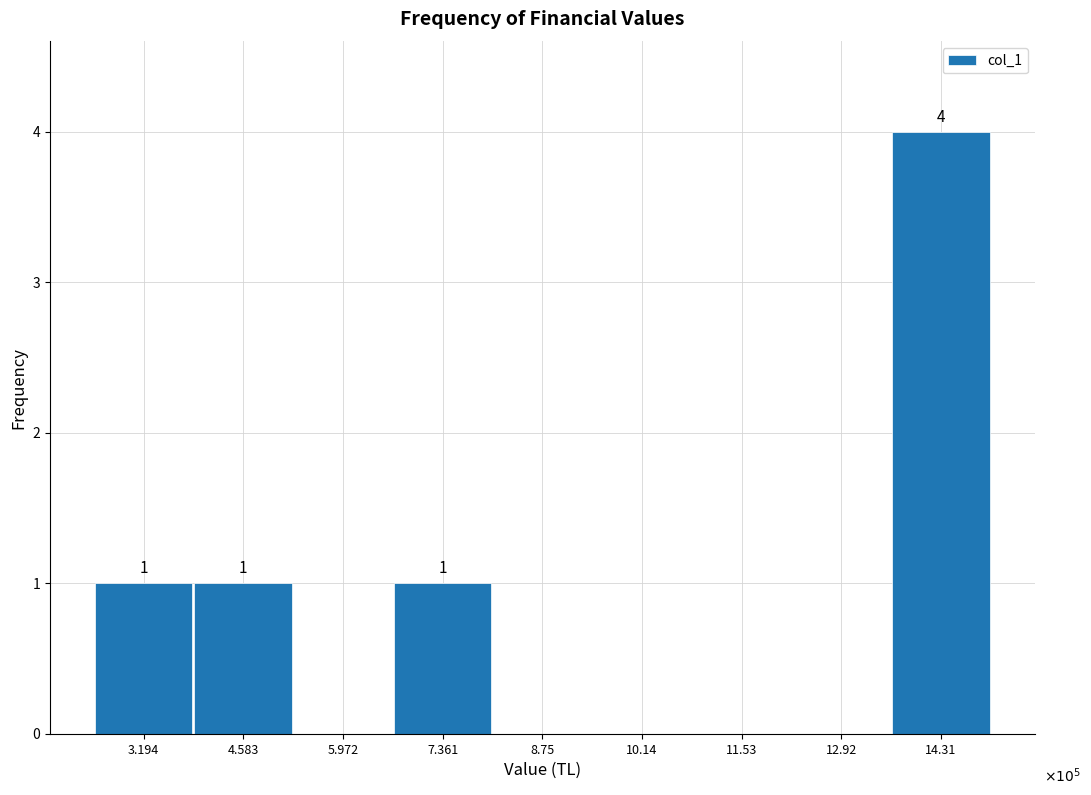

Reading right to left, what are all the values shown in this chart?

14.31=4	12.92=0	11.53=0	10.14=0	8.75=0	7.361=1	5.972=0	4.583=1	3.194=1